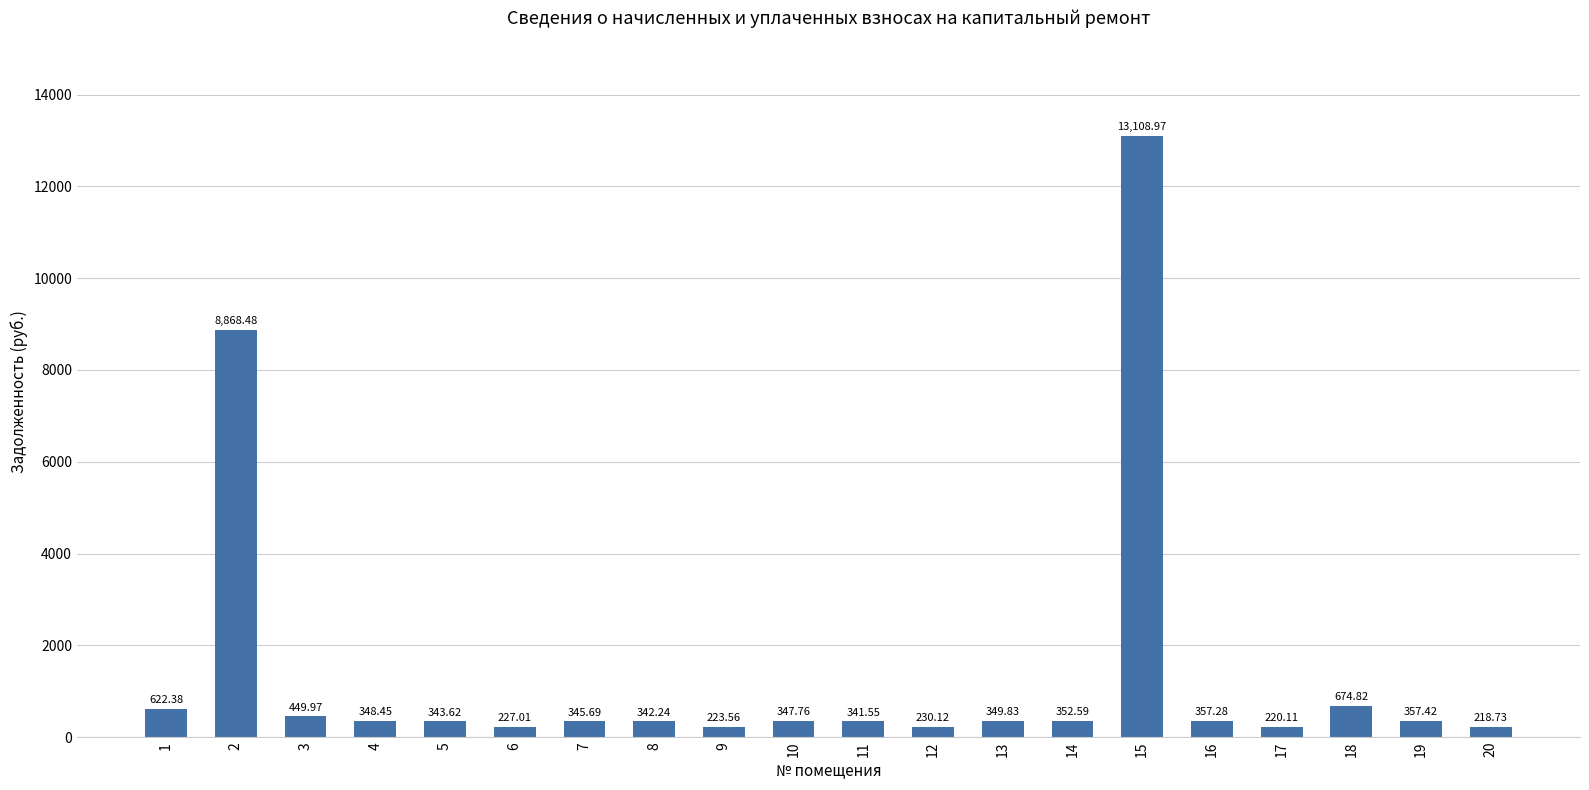

List the labels in order of value, largest first.

15, 2, 18, 1, 3, 19, 16, 14, 13, 4, 10, 7, 5, 8, 11, 12, 6, 9, 17, 20